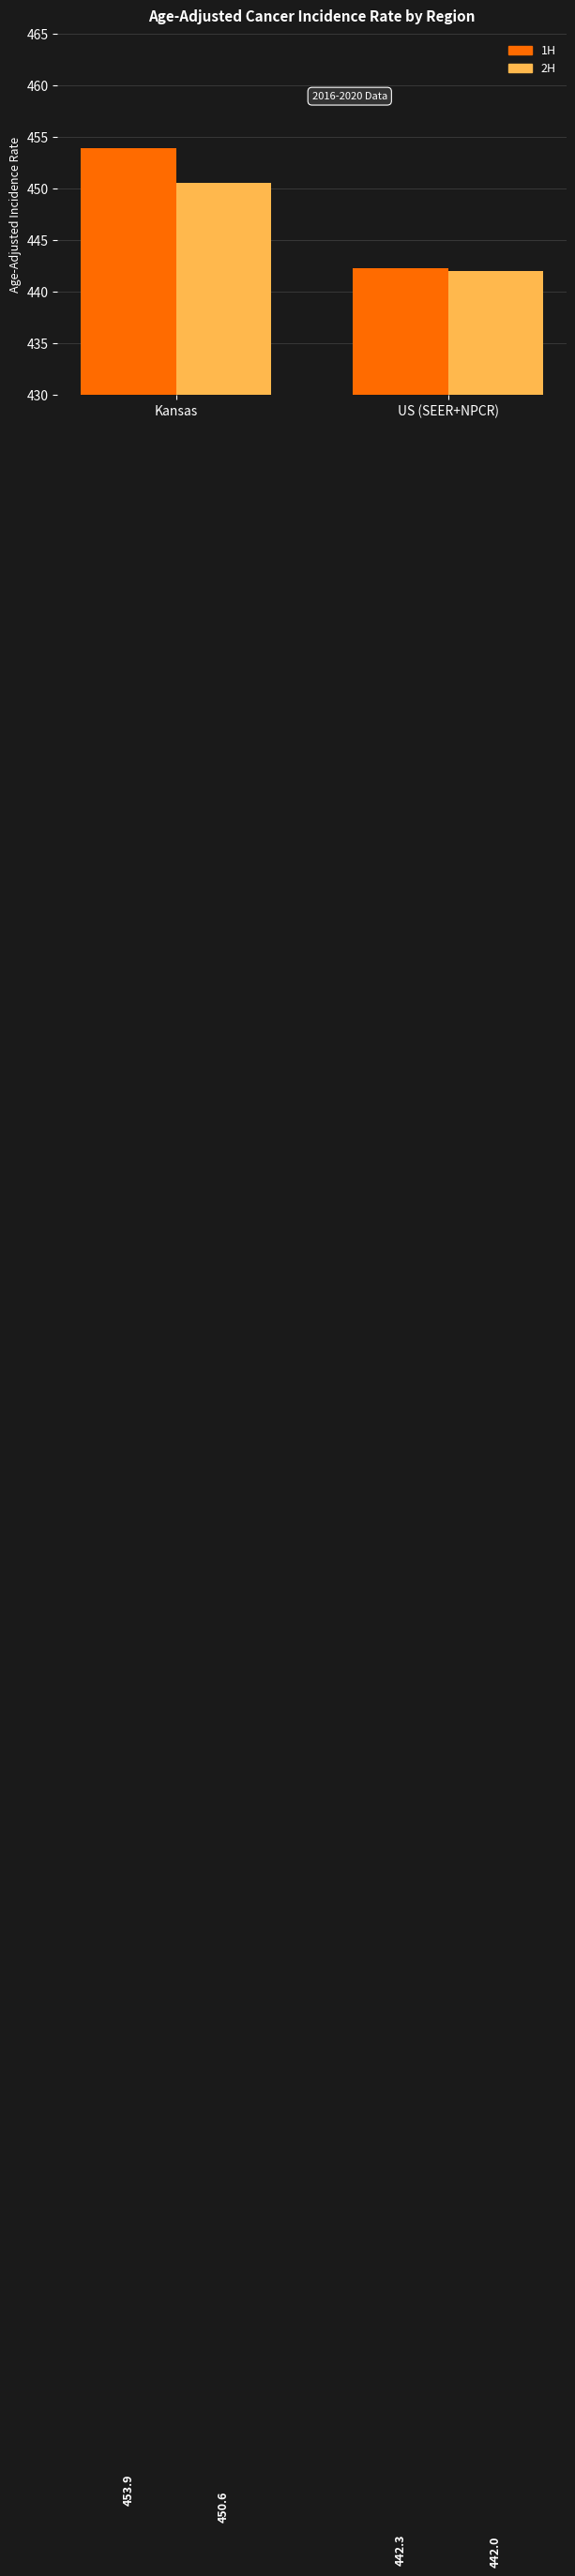

Which series has the widest spread of values?

1H